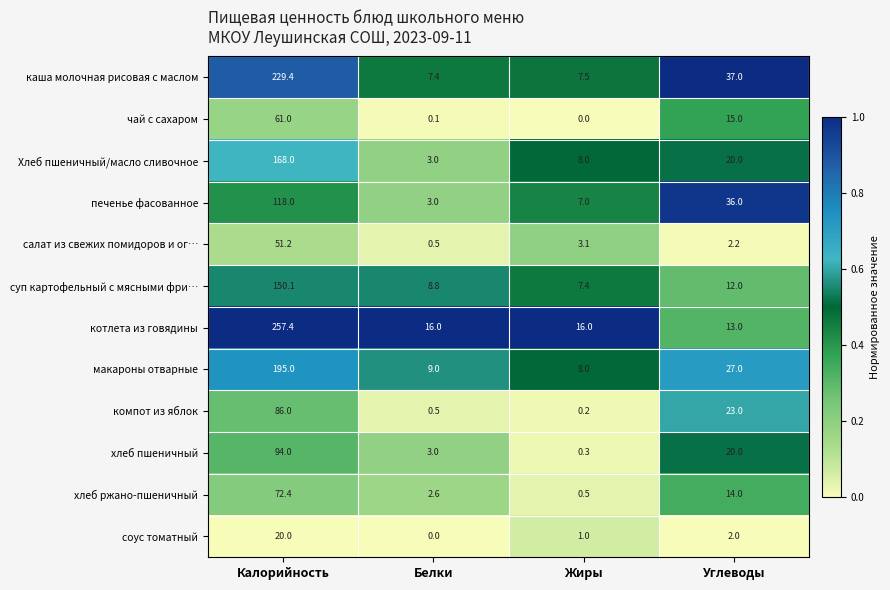

What is the sum of all чай с сахаром values?

76.1